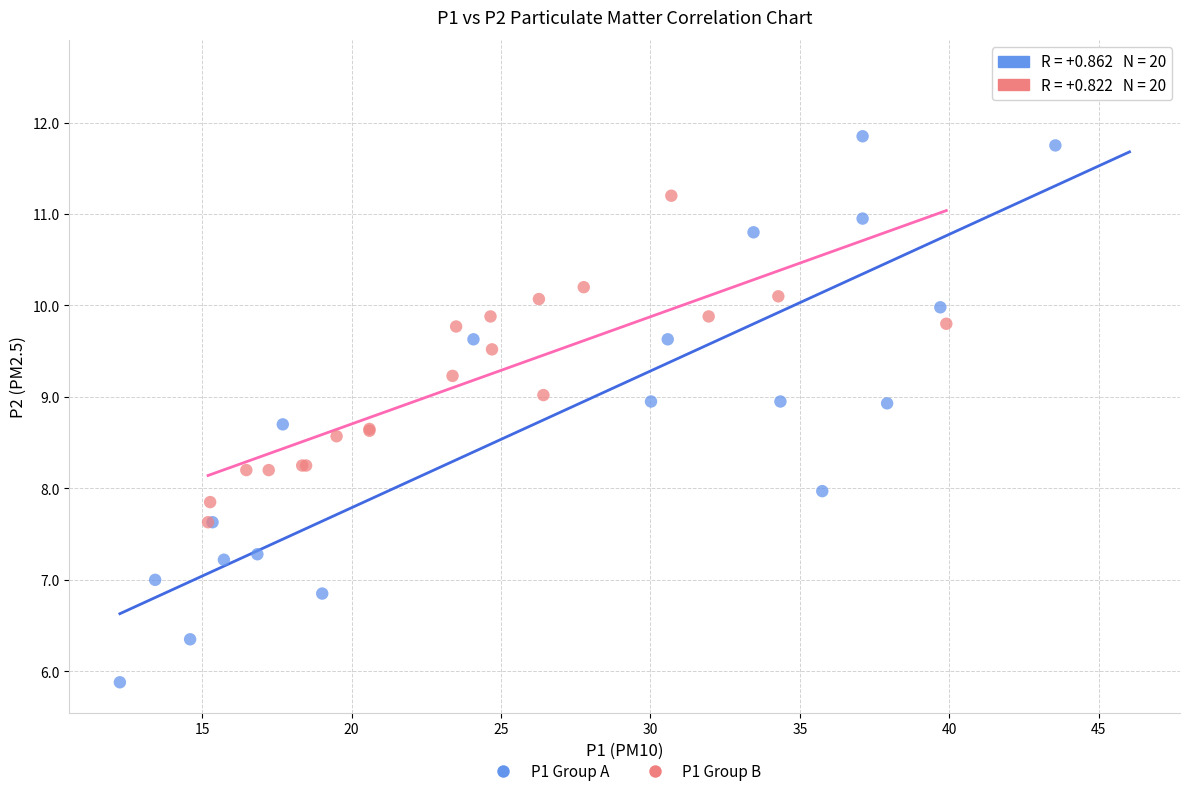

What are all the series names shown in the legend?

P1 Group A, P1 Group B